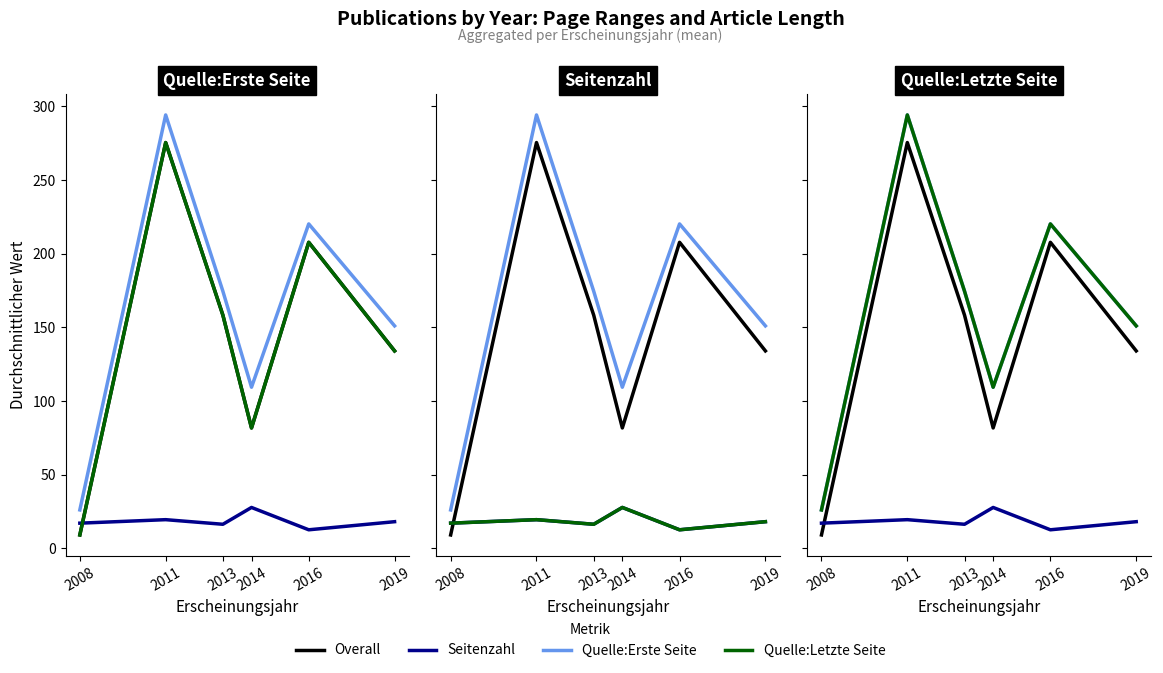

What is the total value across all series at 2014?

328.0